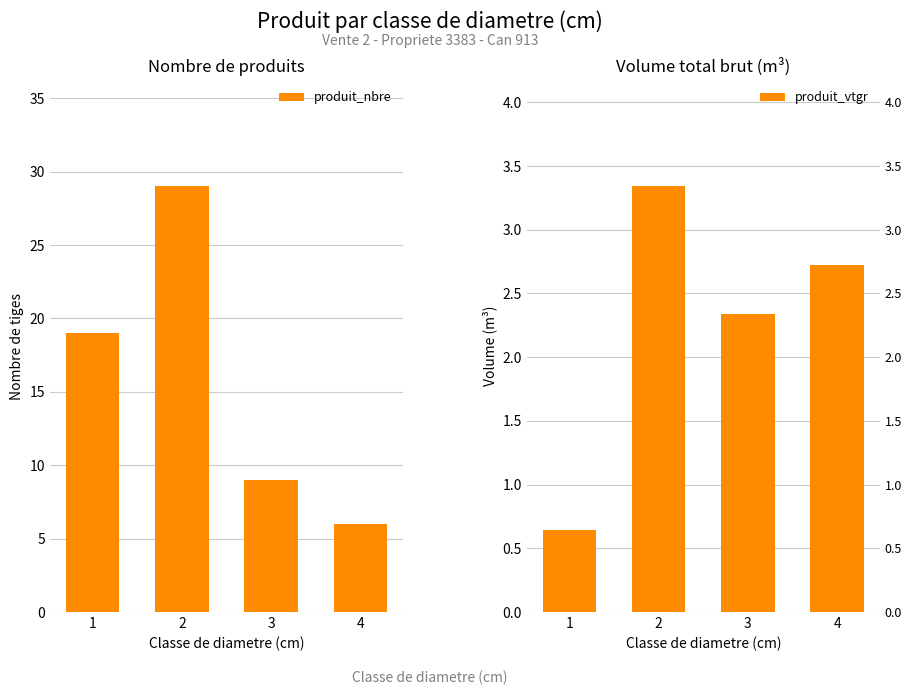

Are the bars grouped side by side (vs. stacked)?

Yes